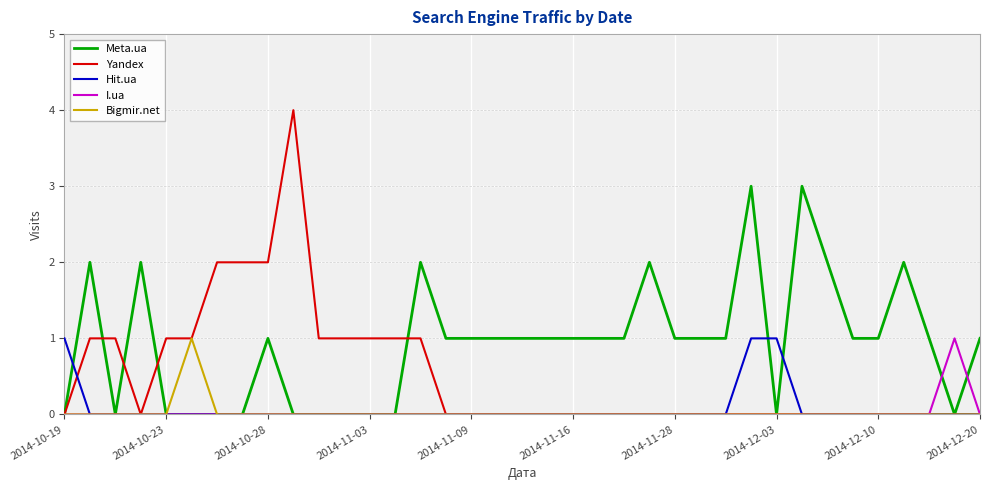

Which series has the largest range (max minus min)?

Yandex